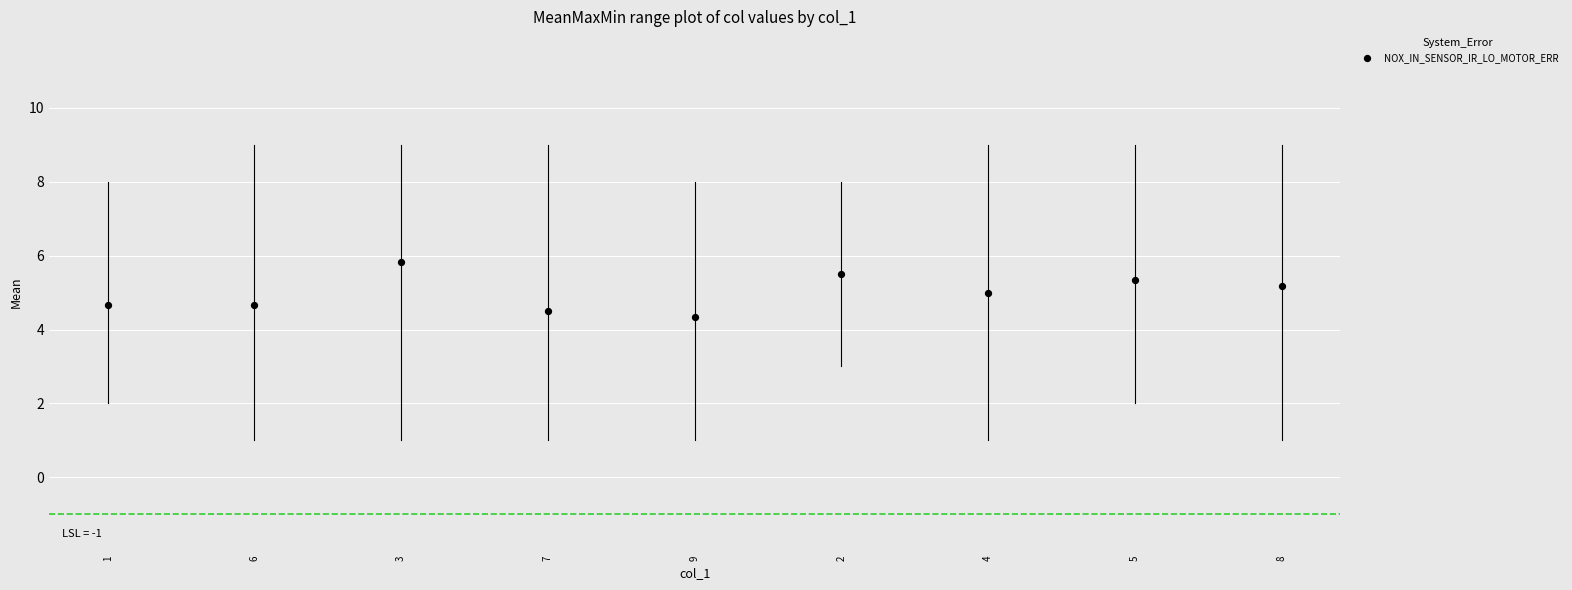

What is the average Y value?

5.0